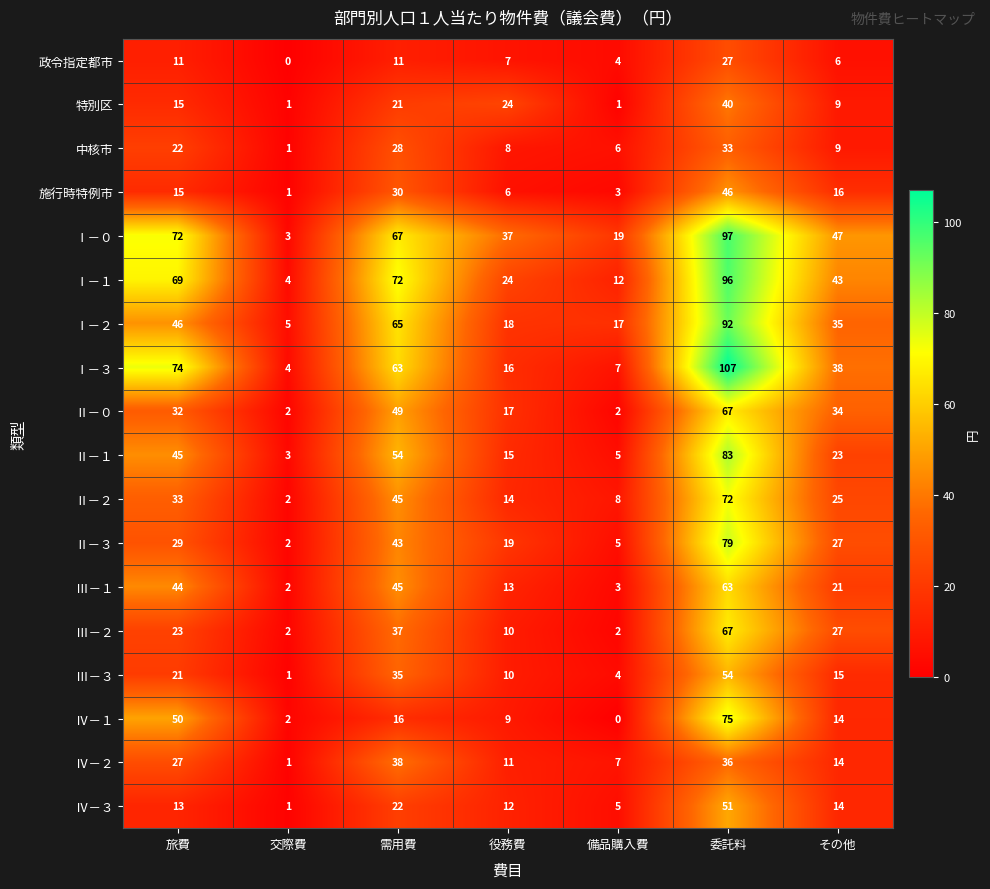

What is the approximate value of Ⅰ－３ at 委託料, to the nearest 50?

100